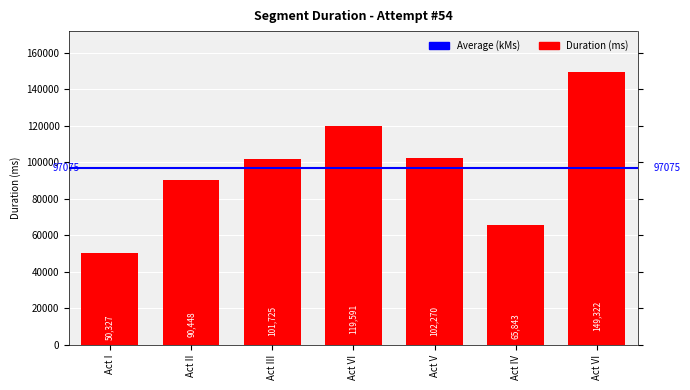

Reading right to left, extract all data points from this chart.

149322	65843	102270	119591	101725	90448	50327